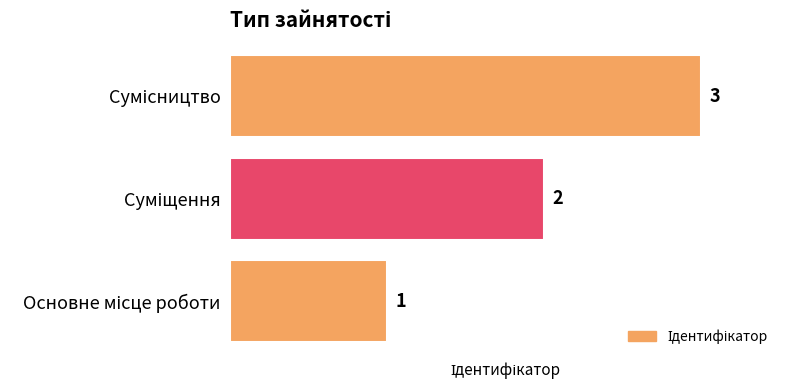

What is the maximum value shown in the chart?

3